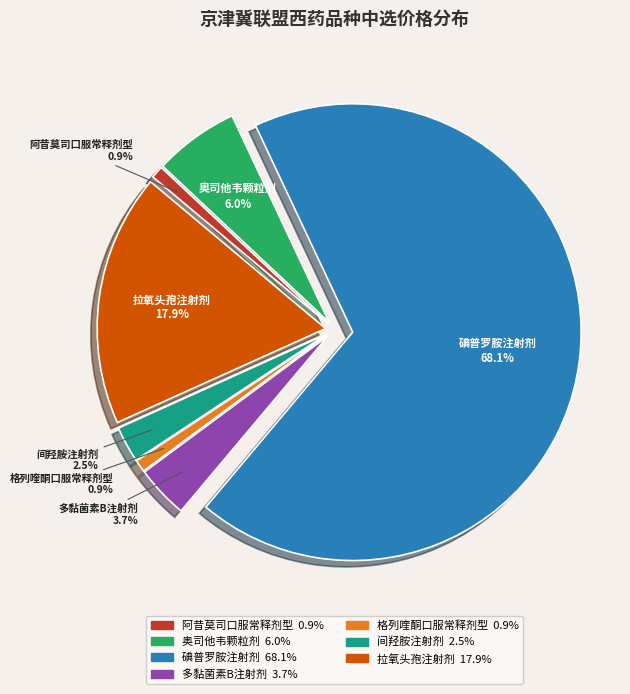

The 多黏菌素B注射剂 slice represents 18% of the pie. True or false?

False